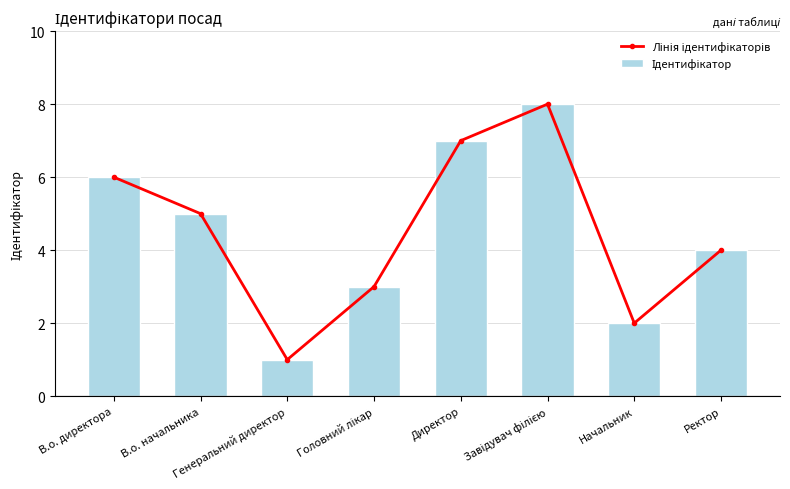

The value of Ідентифікатор at Начальник is 1. True or false?

False